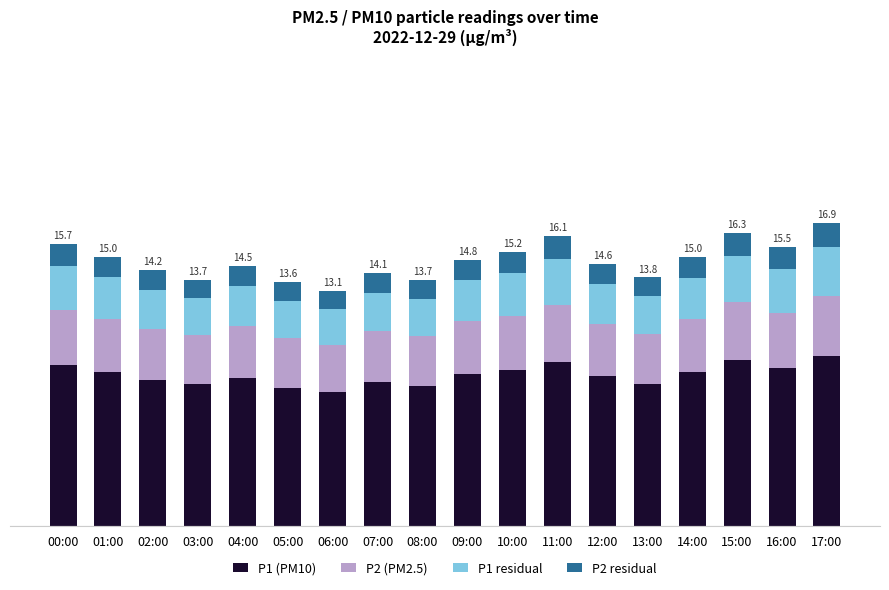

What are all the series names shown in the legend?

P1 (PM10), P2 (PM2.5), P1 residual, P2 residual